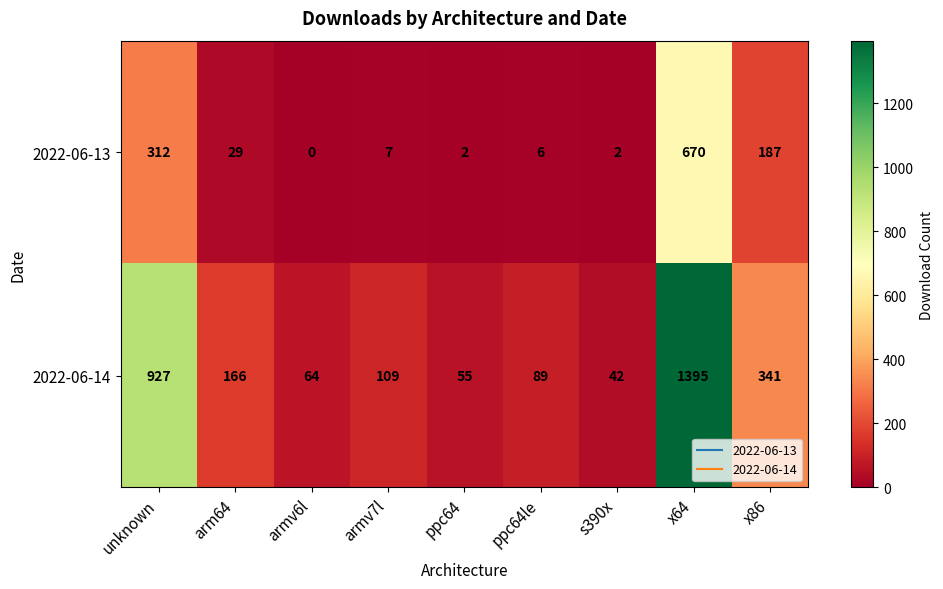

What is the difference between the second highest and minimum values in the 2022-06-13 series?

312